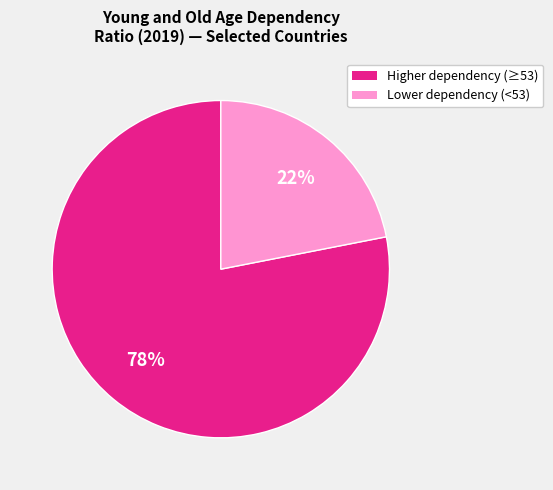

Is there any slice that represents more than half of the pie?

Yes